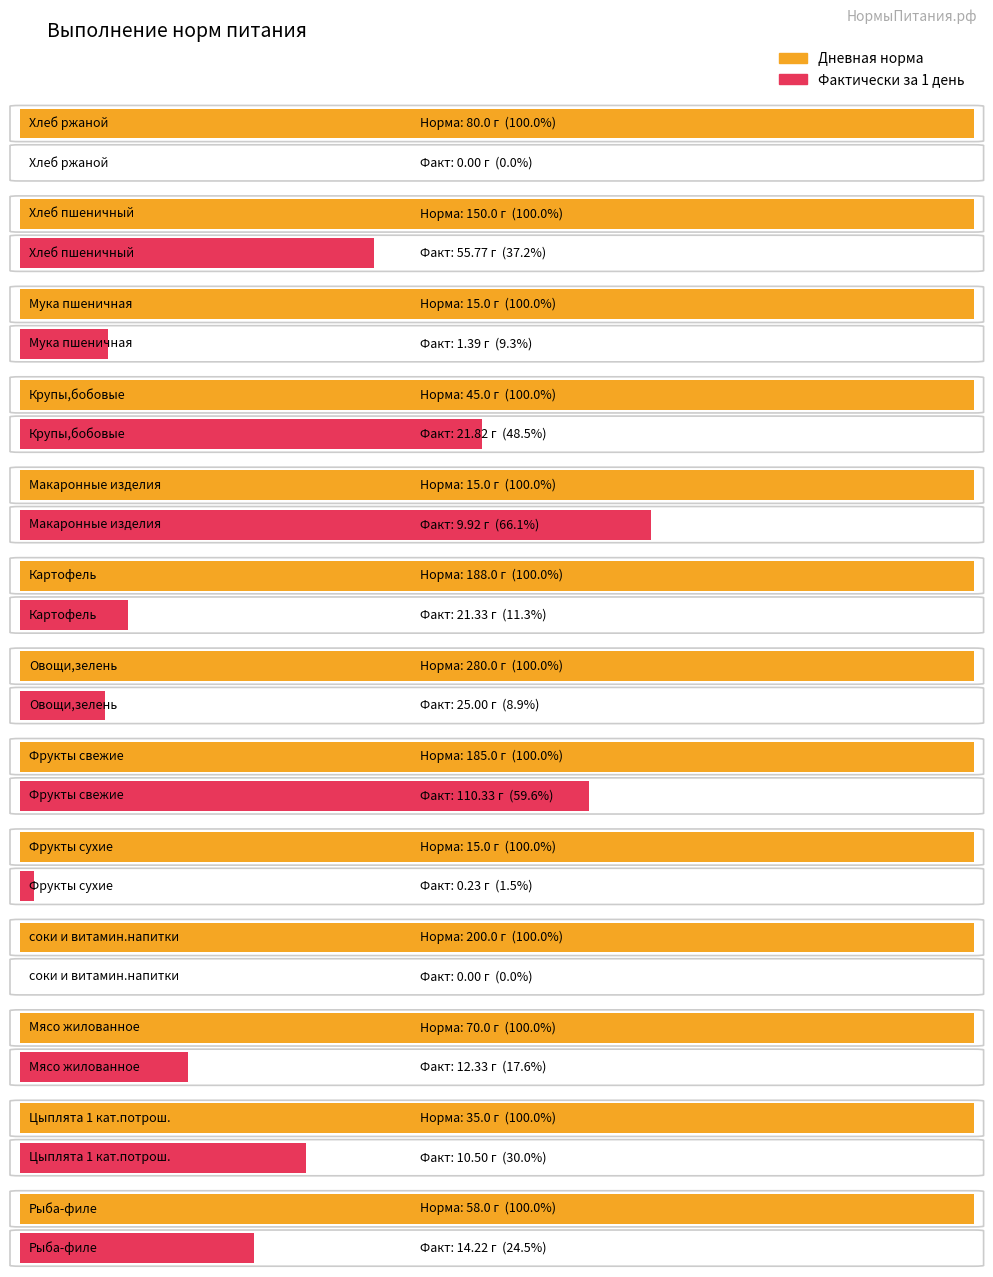

Which category has the highest value in the Дневная норма series?

Овощи,зелень